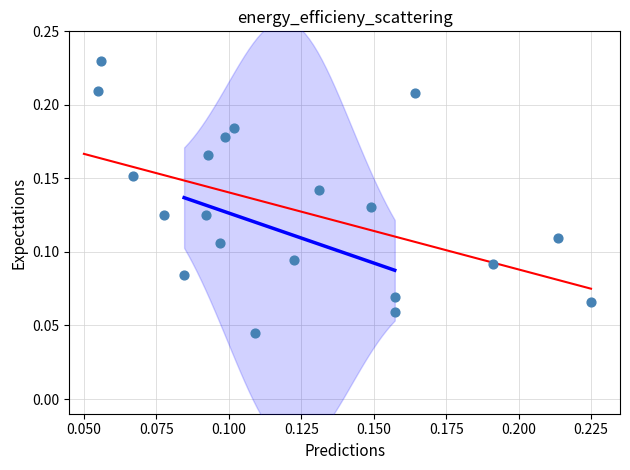

Count the number of points in this scatter plot.

20